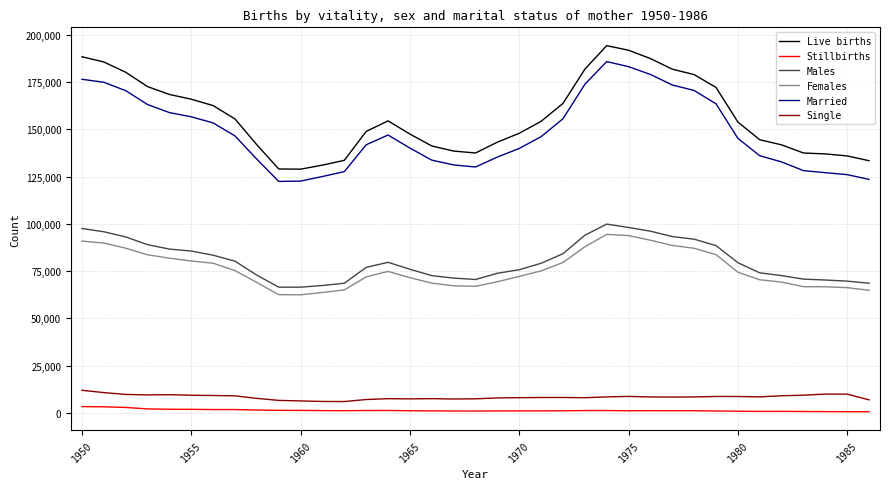

True or false: Males and Married intersect in this chart.

False